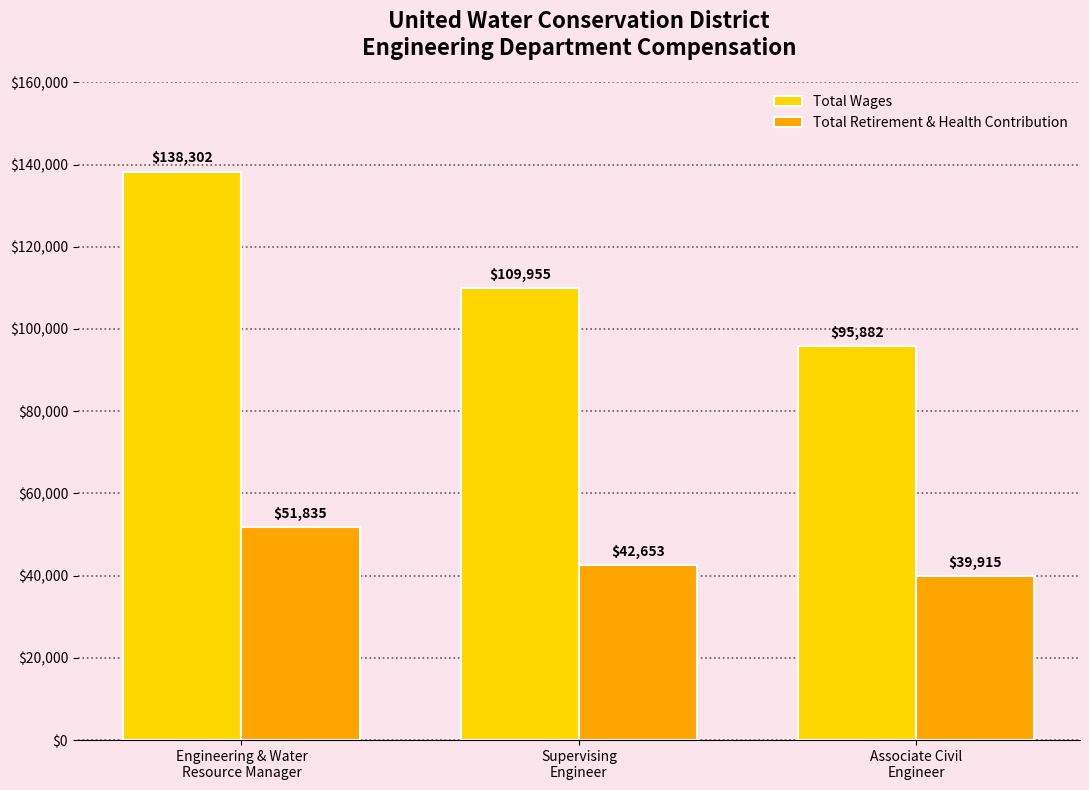

Reading right to left, extract all data points from this chart.

Total Wages: Associate Civil
Engineer=95882	Supervising
Engineer=109955	Engineering & Water
Resource Manager=138302
Total Retirement & Health Contribution: Associate Civil
Engineer=39915	Supervising
Engineer=42653	Engineering & Water
Resource Manager=51835